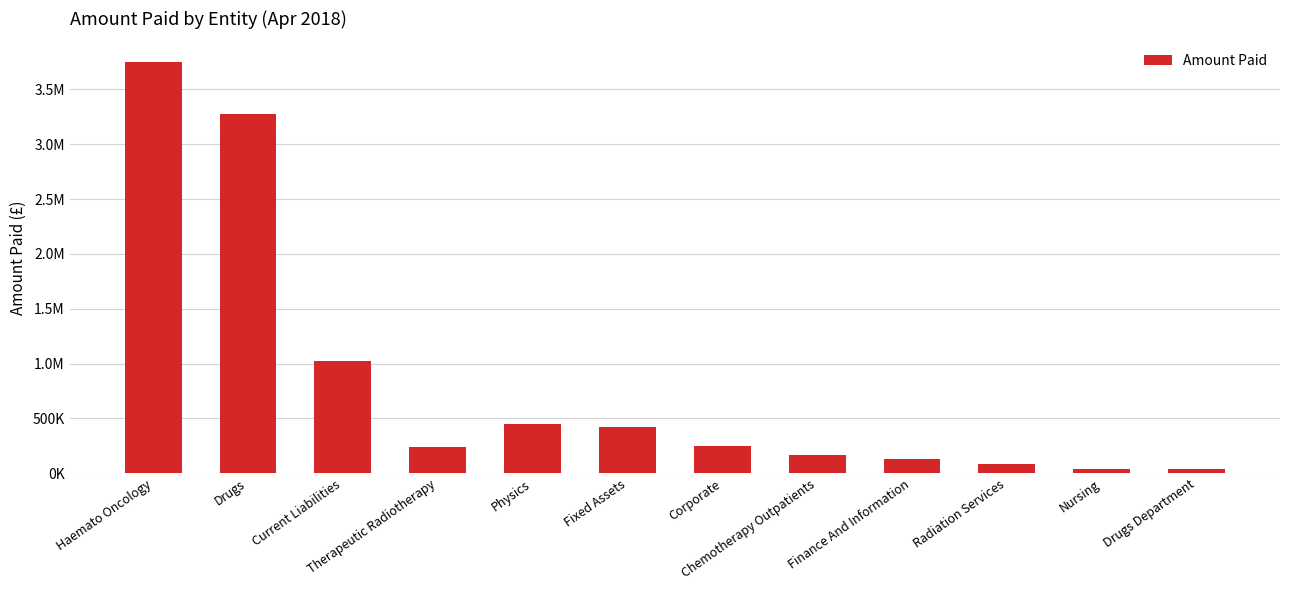

Rank the categories by value from lowest to highest.

Drugs Department, Nursing, Radiation Services, Finance And Information, Chemotherapy Outpatients, Therapeutic Radiotherapy, Corporate, Fixed Assets, Physics, Current Liabilities, Drugs, Haemato Oncology